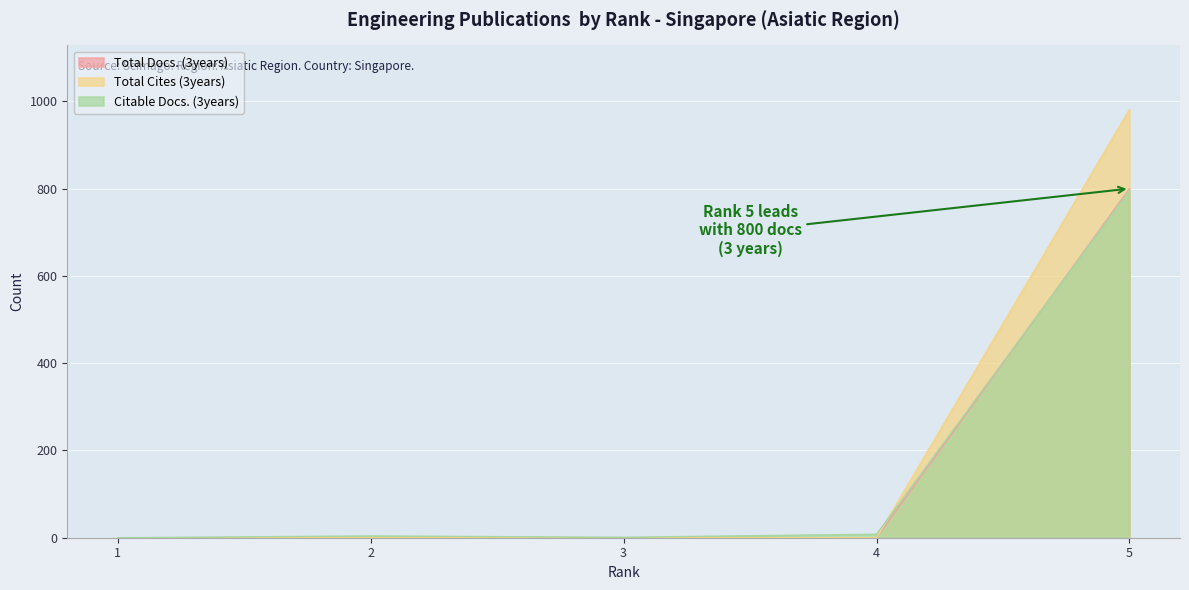

Reading left to right, what are all the values shown in this chart?

Total Docs. (3years): 0	0	0	0	800
Total Cites (3years): 0	0	0	0	981
Citable Docs. (3years): 0	4	1	8	796